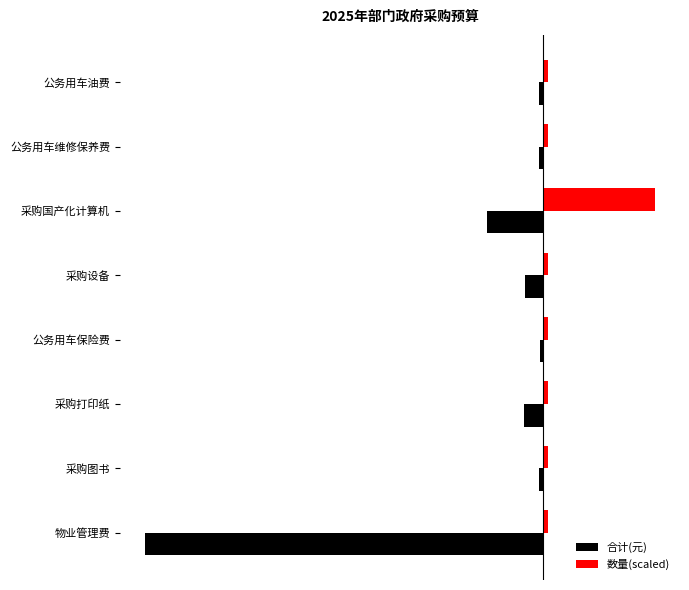

What are all the series names shown in the legend?

合计(元), 数量(scaled)